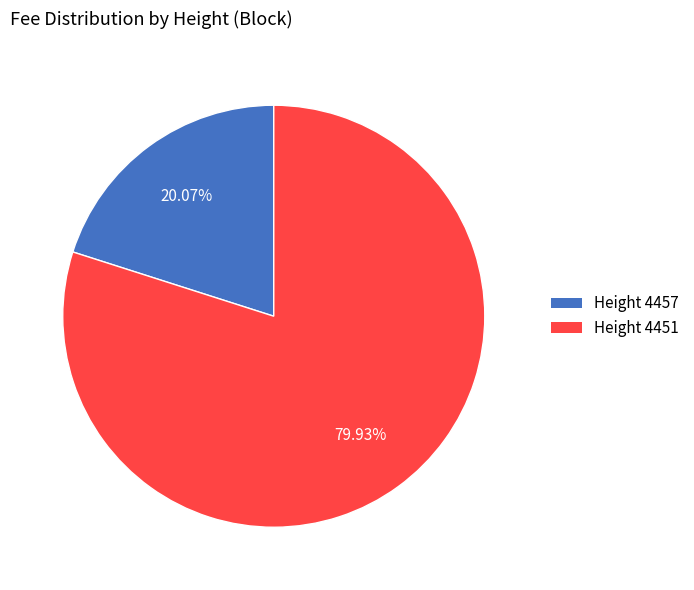

Is the sum of Height 4451 and Height 4457 greater than half?

Yes